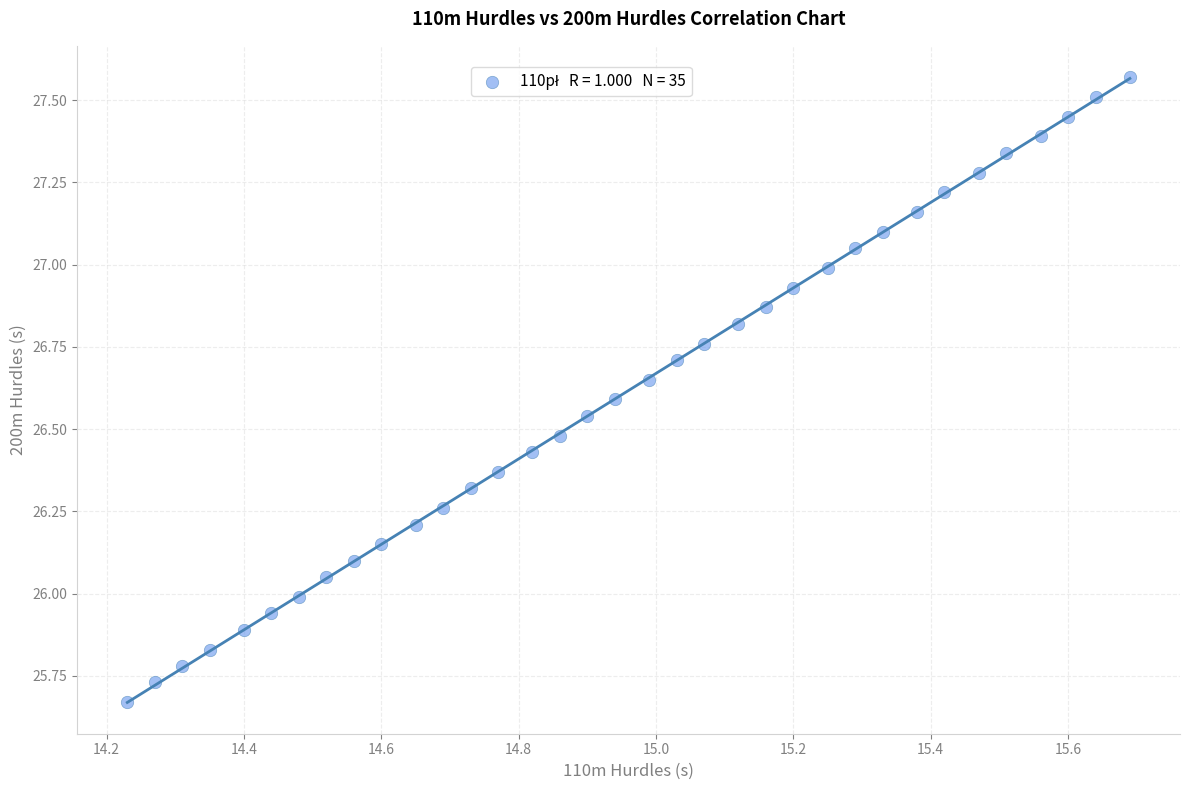

What is the range of X values (max minus min)?

1.5